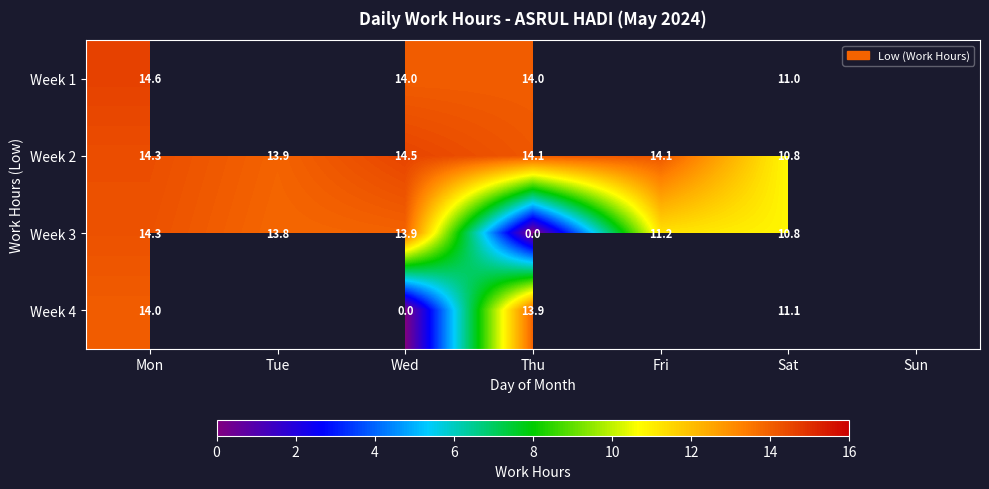

How many positive values does the Week 4 series have?

3